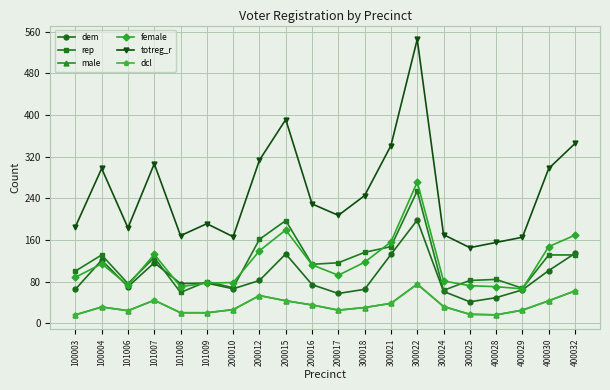

Does the chart have visible grid lines?

Yes